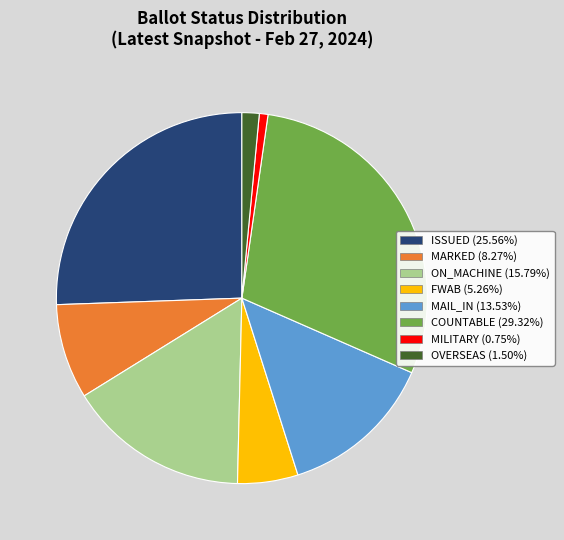

Is there a majority slice in this chart?

No